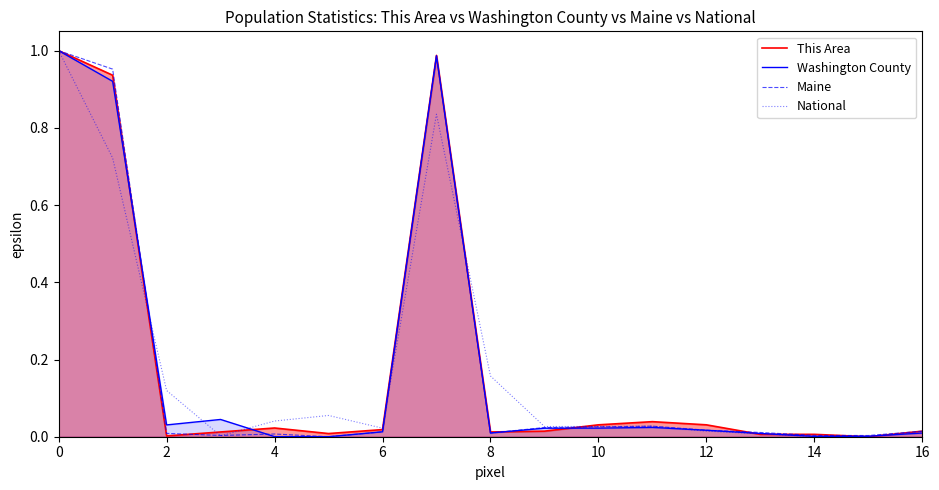

What is the total value across all series at 0?

4.0